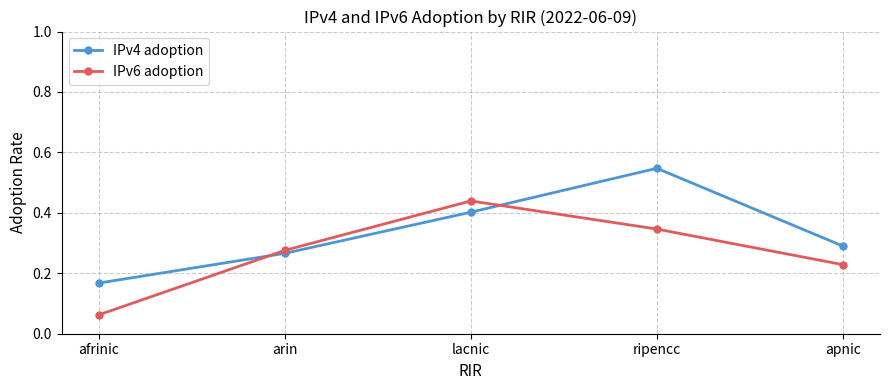

How many interior local peaks does the IPv4 adoption series have?

1